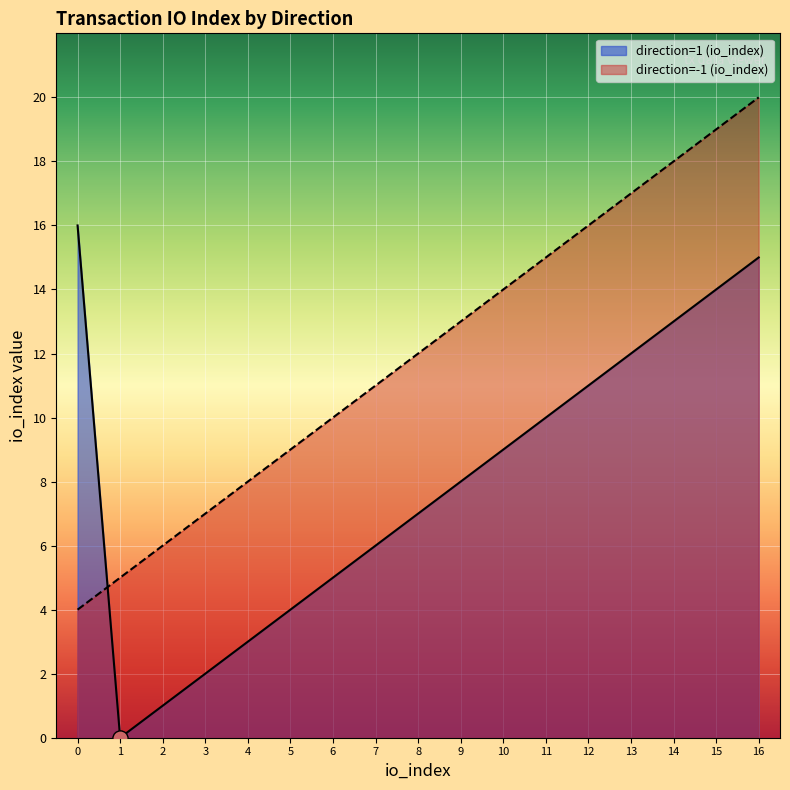

What is the total value across all series at 9?

21